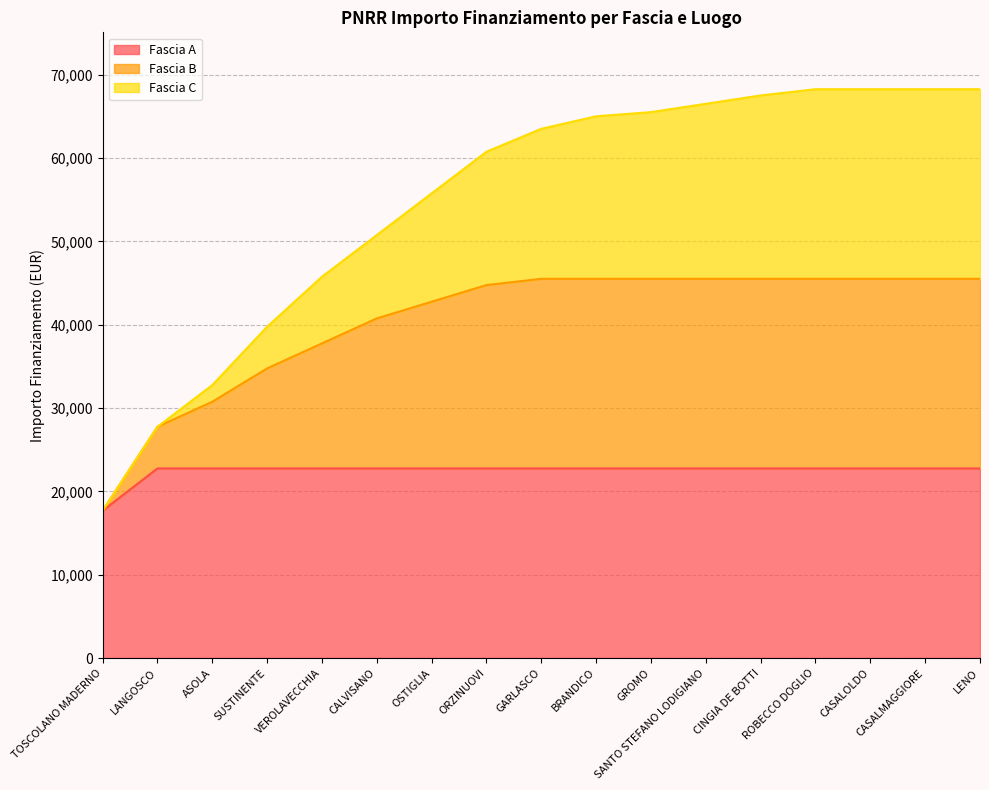

Count the number of categories in the chart.

17